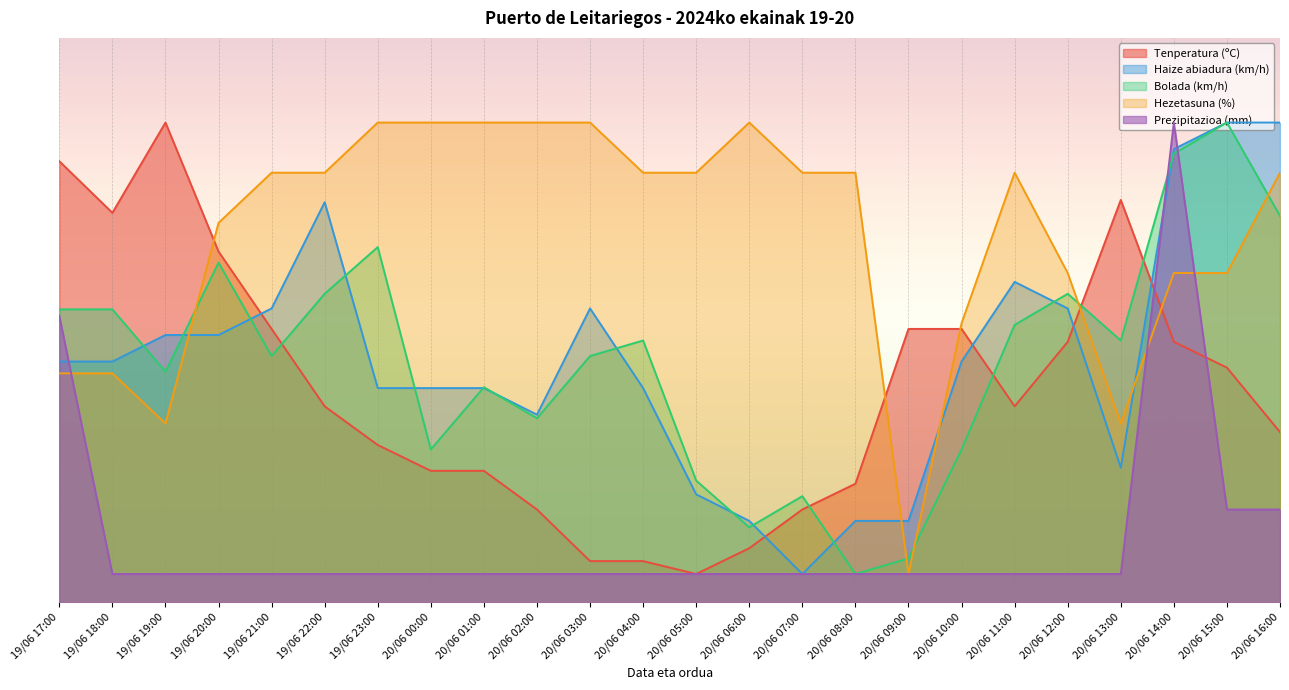

Between 20/06 10:00 and 20/06 14:00, which is larger?

20/06 10:00